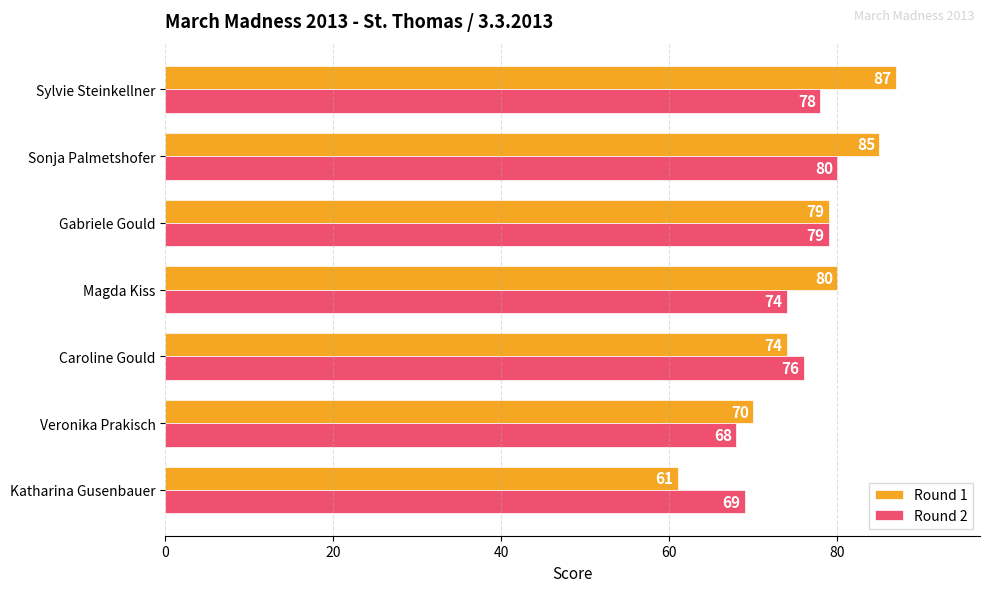

Rank the categories by Round 2 value from highest to lowest.

Sonja Palmetshofer, Gabriele Gould, Sylvie Steinkellner, Caroline Gould, Magda Kiss, Katharina Gusenbauer, Veronika Prakisch